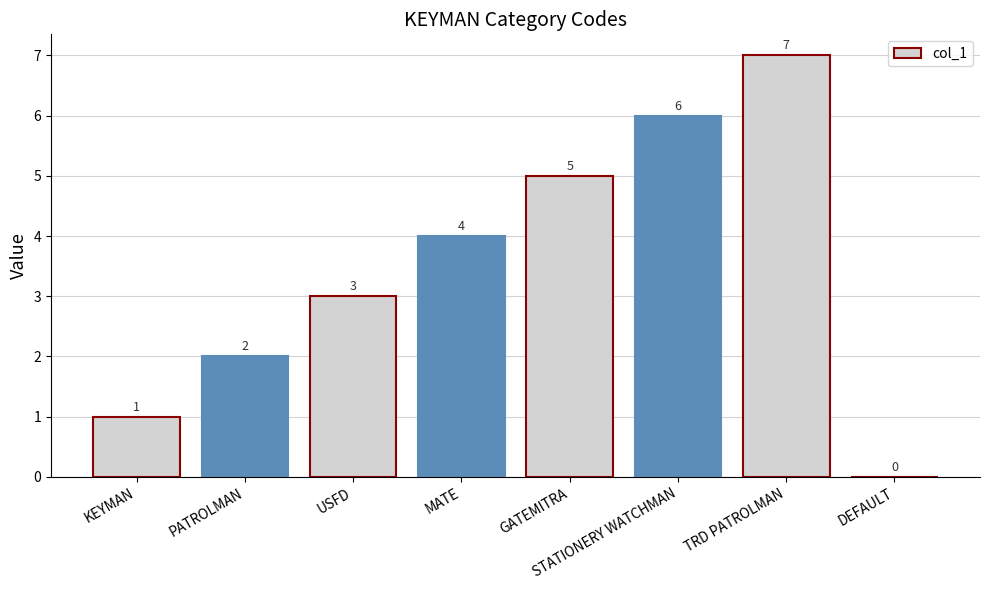

What is the sum of the values at KEYMAN and USFD?

4